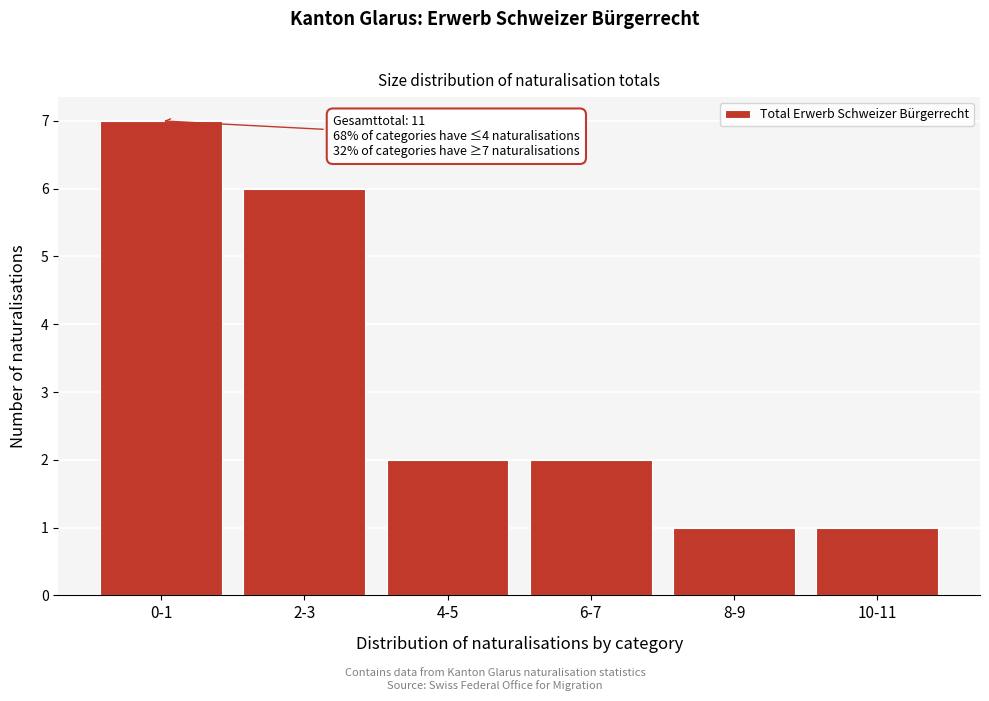

Reading left to right, transcribe all the data shown in this chart.

7	6	2	2	1	1